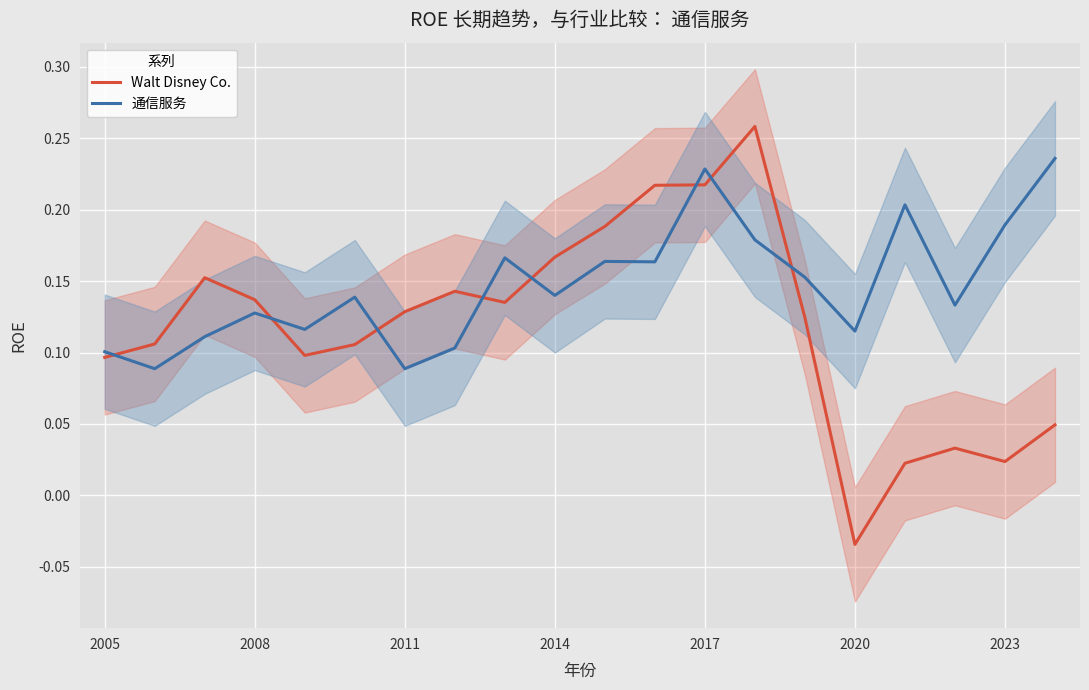

Which series has the widest spread of values?

Walt Disney Co.